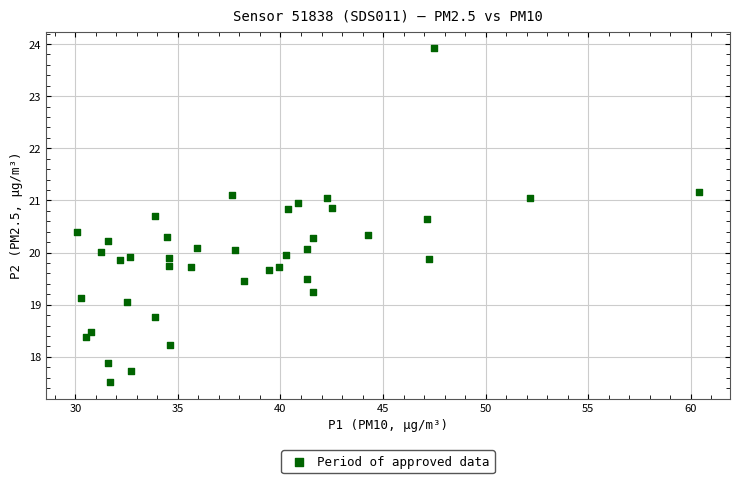

What is the range of Y values (max minus min)?

6.4